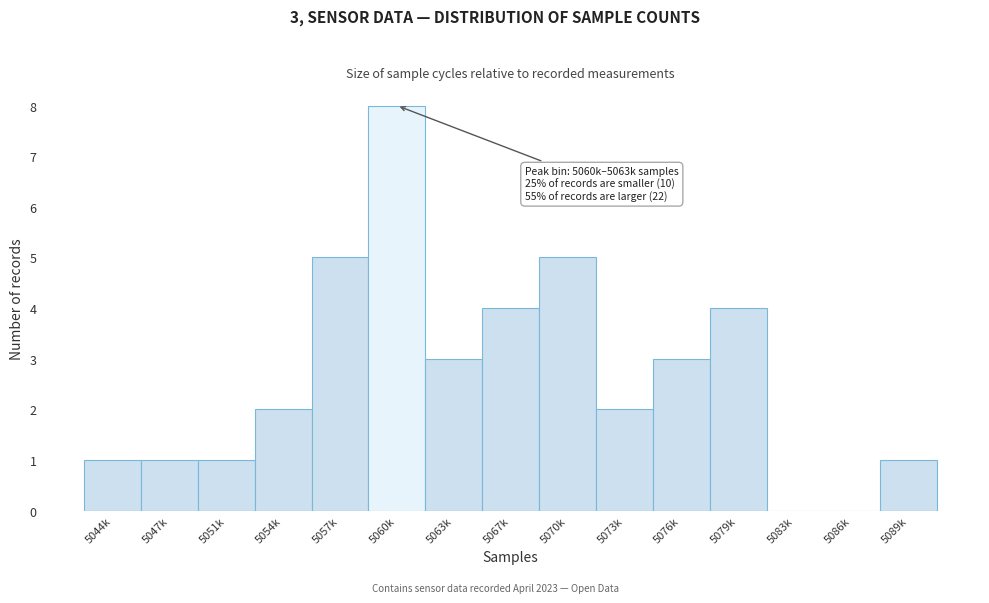

Reading left to right, transcribe all the data shown in this chart.

5044k=1	5047k=1	5051k=1	5054k=2	5057k=5	5060k=8	5063k=3	5067k=4	5070k=5	5073k=2	5076k=3	5079k=4	5083k=0	5086k=0	5089k=1